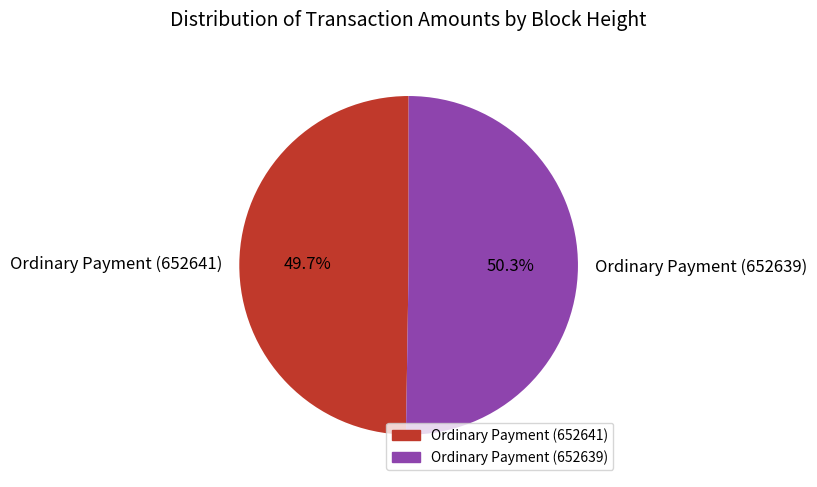

How much of the chart is everything except Ordinary Payment (652639)?

49.7%